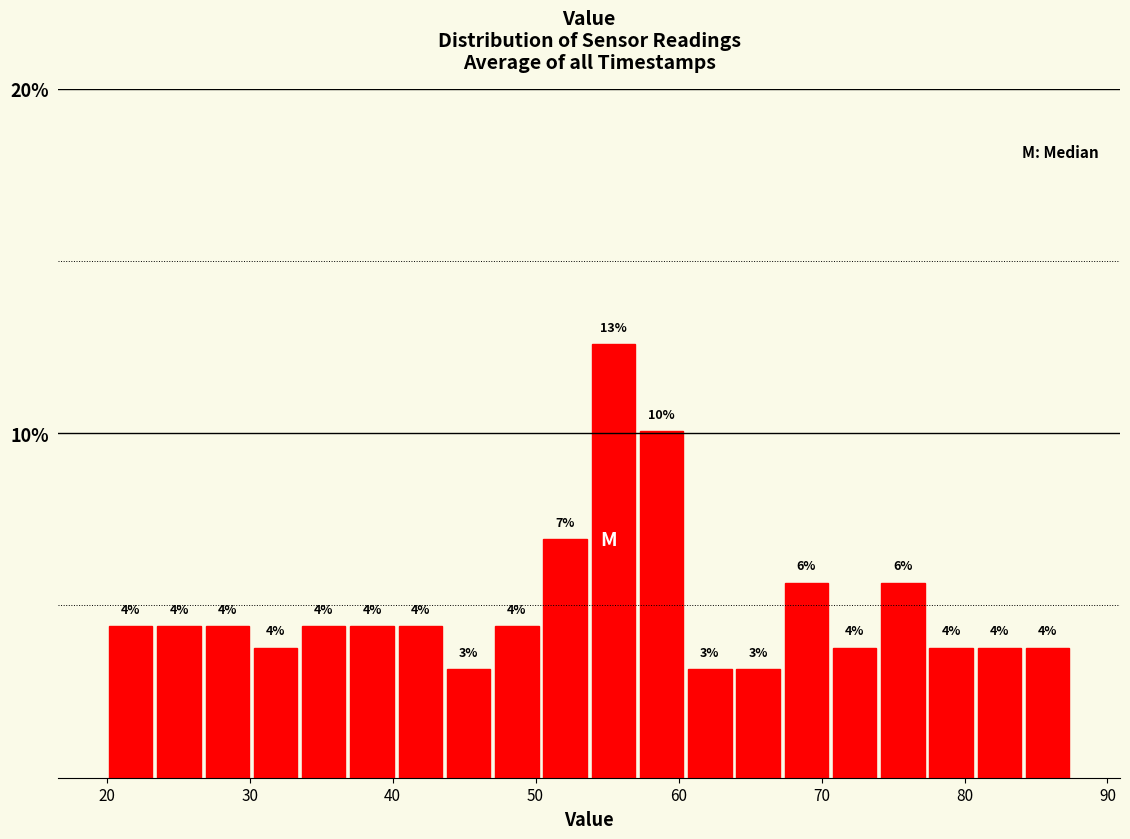

Read against the x-axis, roughly where is the centre of the tallest bar?

55